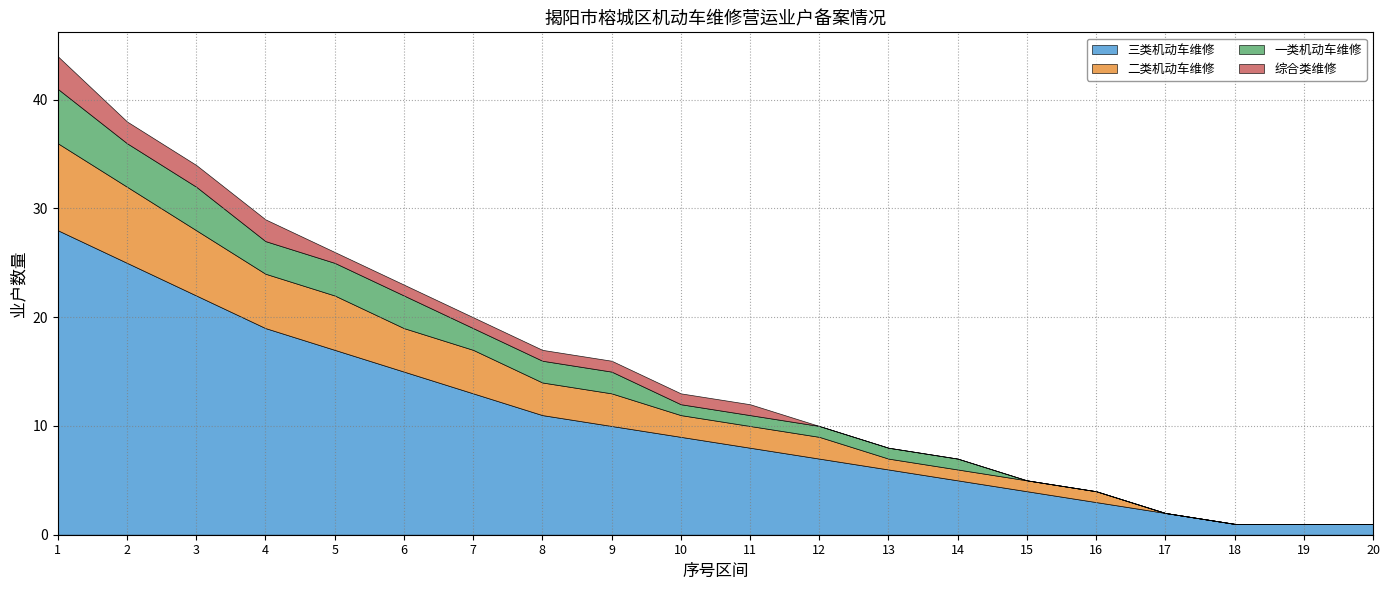

What is the value of the 一类机动车维修 point at the 6th from the left?

3